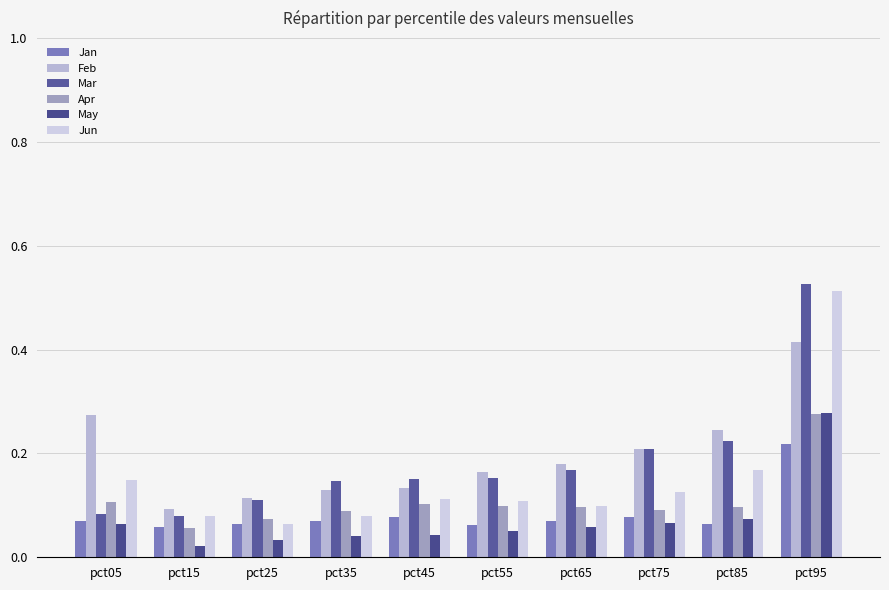

How many bars are there in total?

60